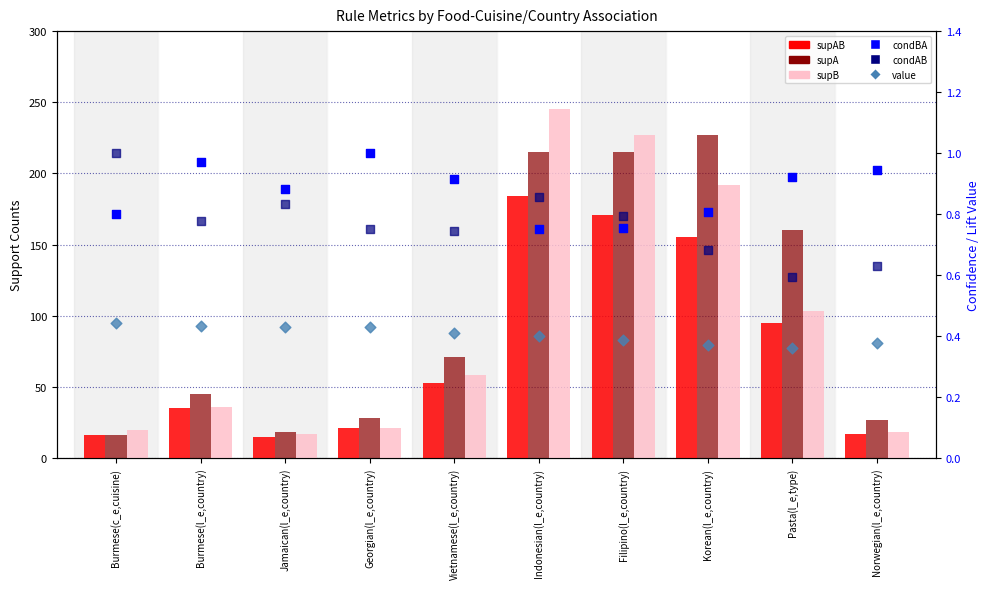

At how many categories does at least one series exceed 213?

3